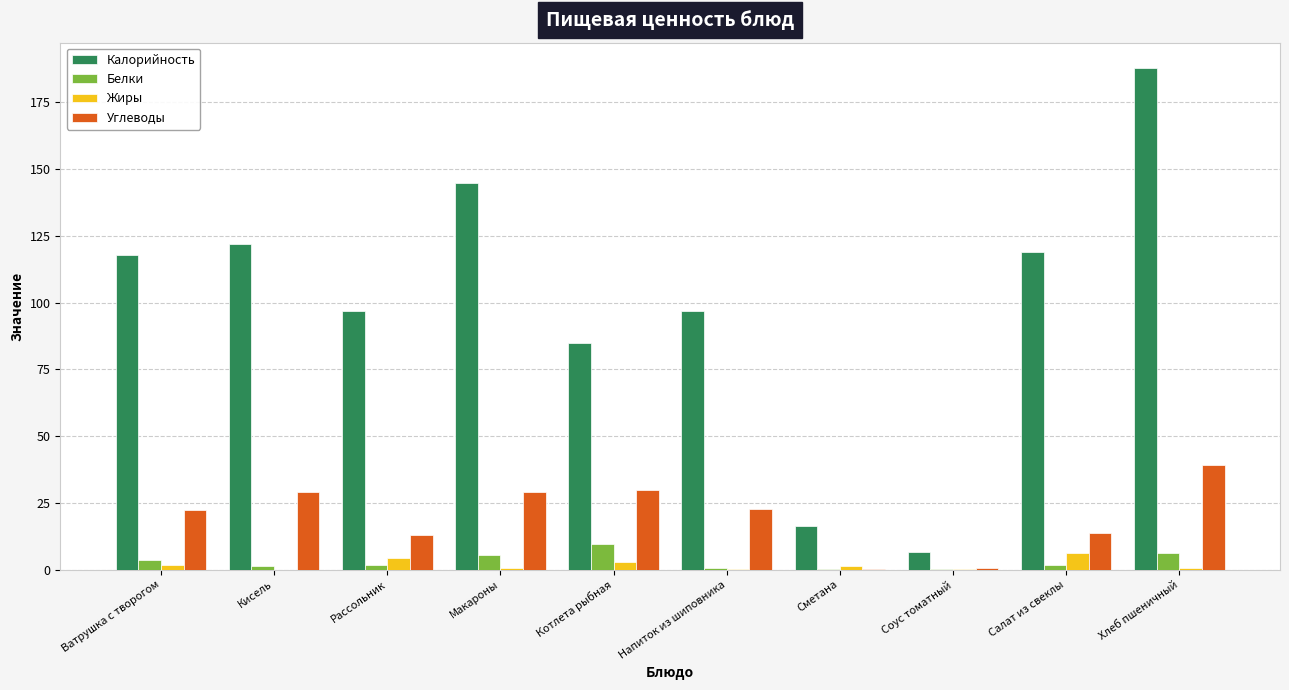

Which label corresponds to the largest value in the chart?

Хлеб пшеничный